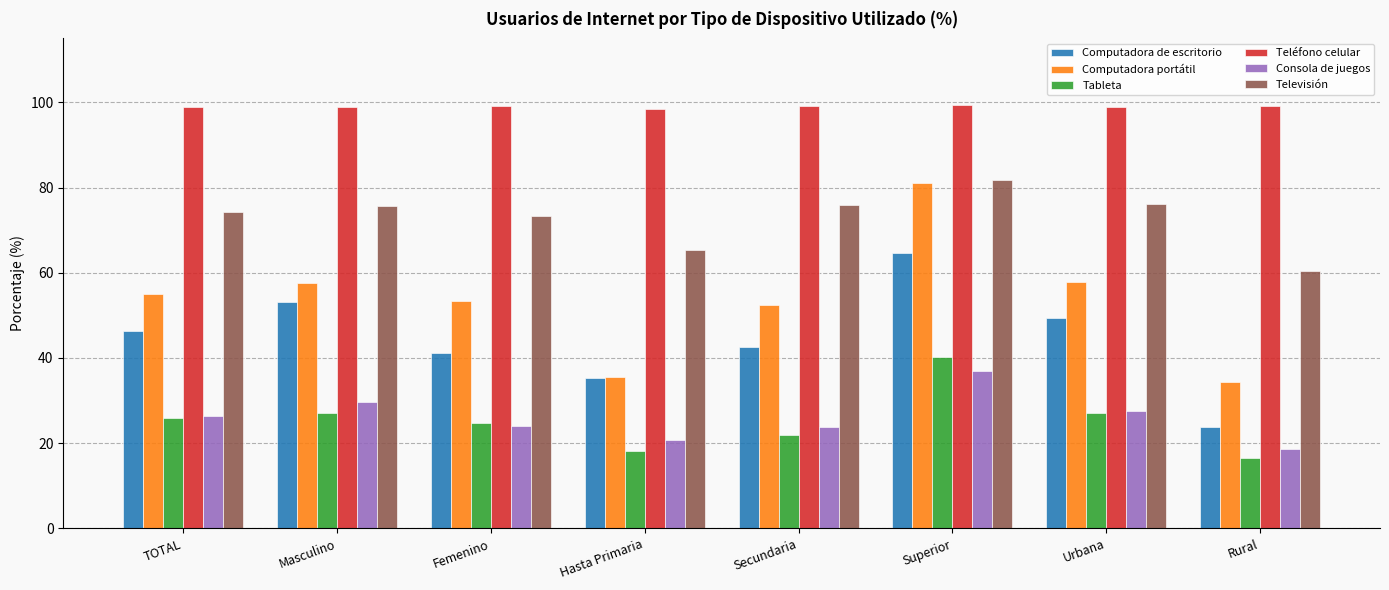

What is the average value of the Televisión series?

72.9